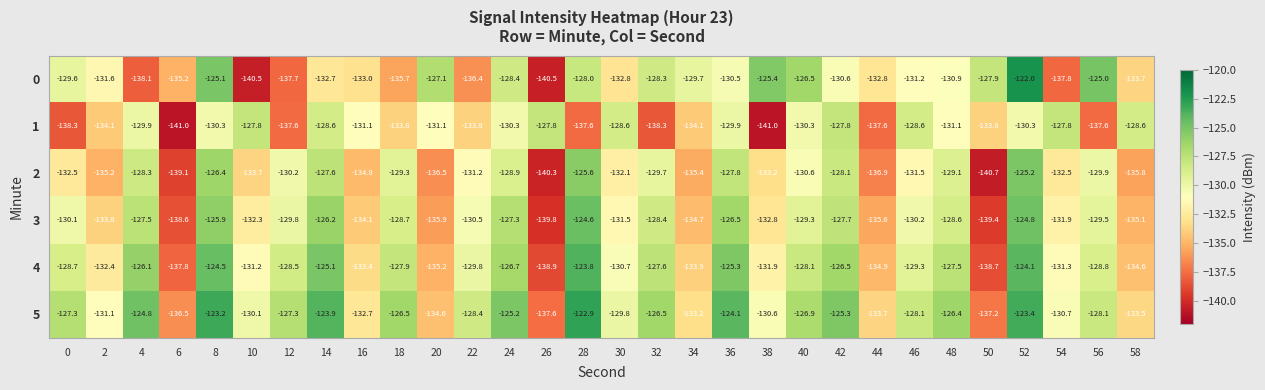

True or false: 2 has a value of -140.7 at 50.

True